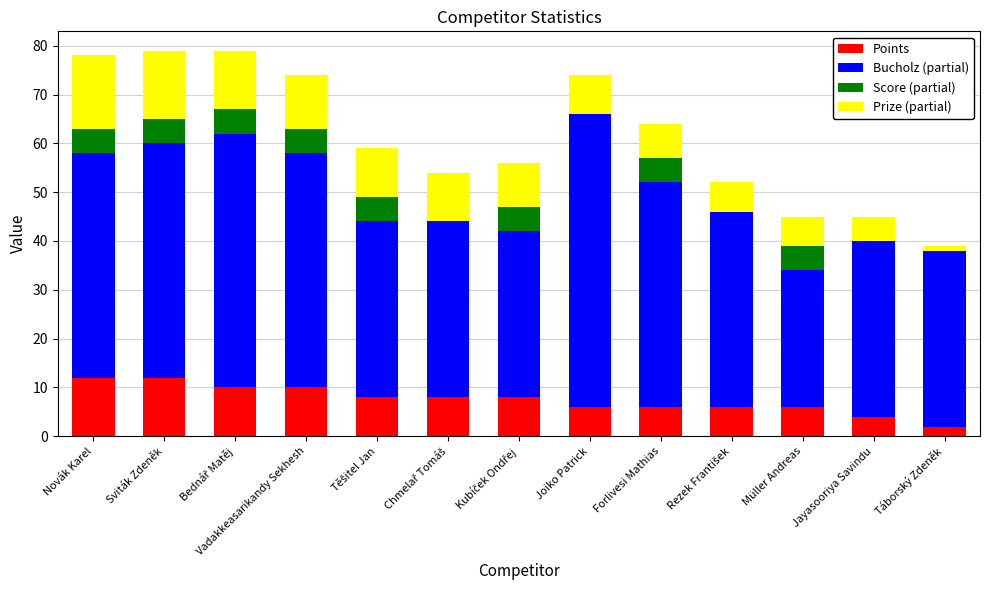

What is the maximum value for Points?

12